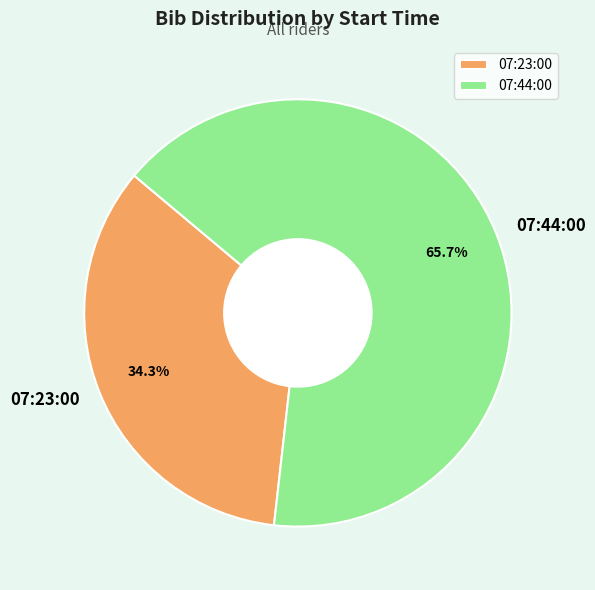

How many segments does this pie chart have?

2